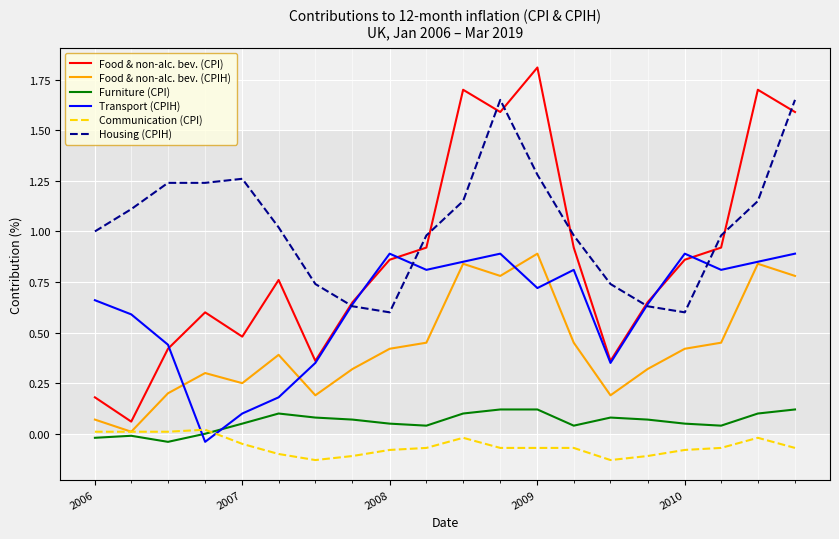

What is the highest value of the Food & non-alc. bev. (CPI) series?

1.8